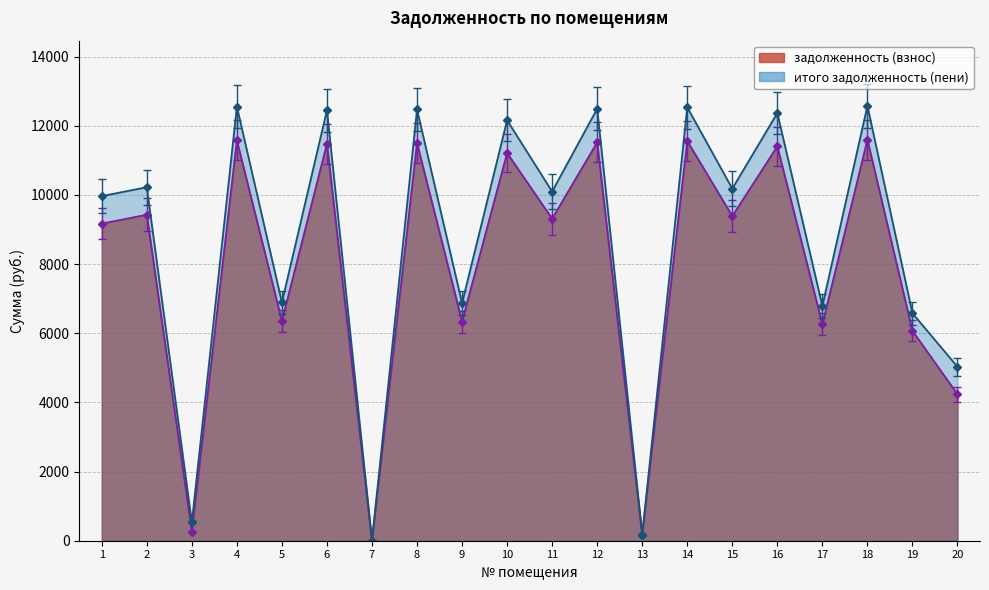

After their last crossing, which series has the higher values: итого задолженность (пени) or задолженность (взнос)?

итого задолженность (пени)